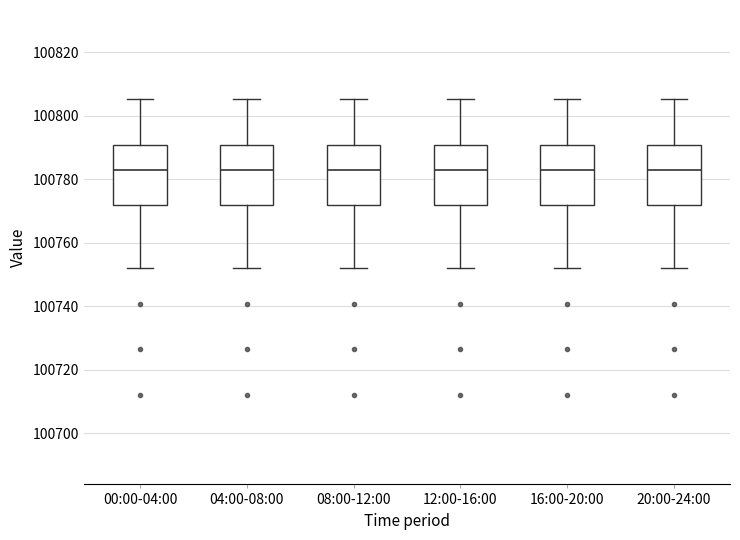

Where does the upper whisker of the box for 12:00-16:00 end on the y-axis? The values are not printed on the chart, so give them approximately, as read against the axis.

100806